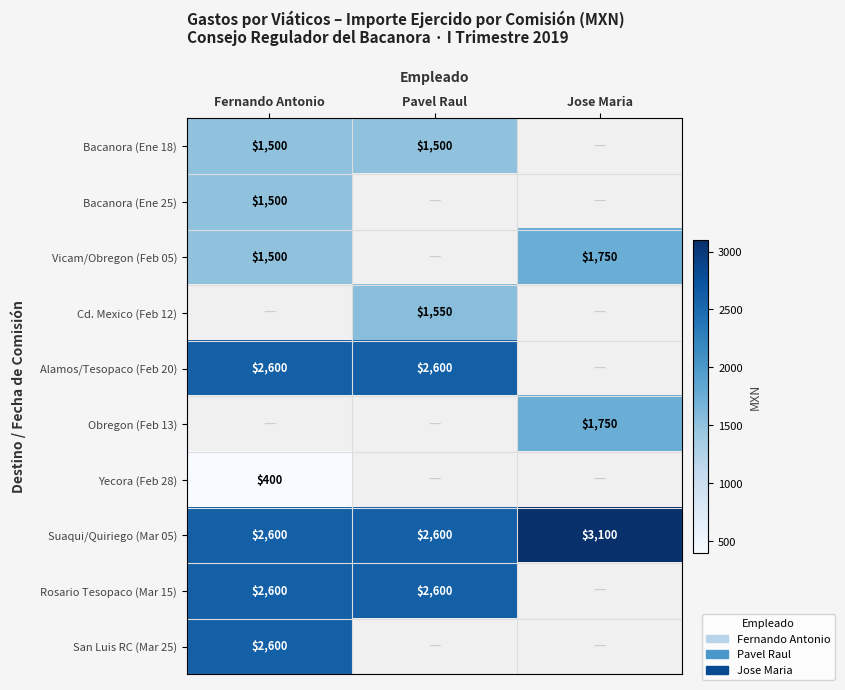

What is the minimum value shown in the chart?

400.0